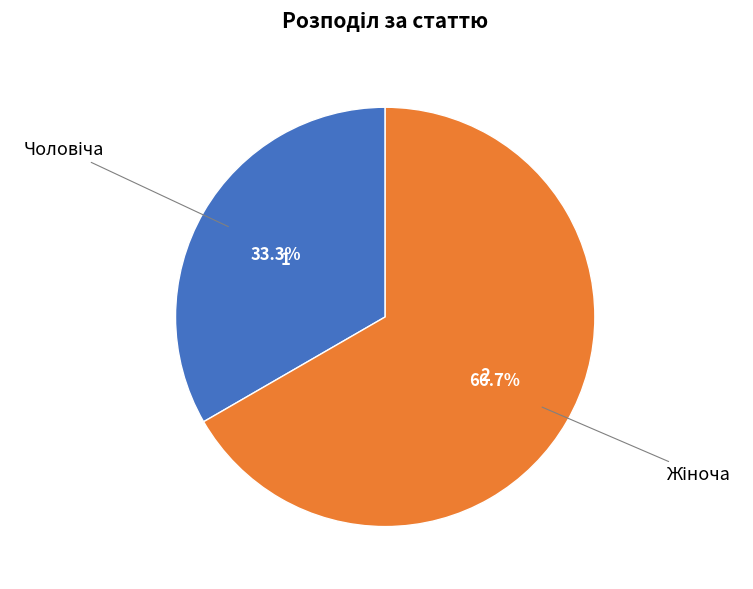

Is there a majority slice in this chart?

Yes